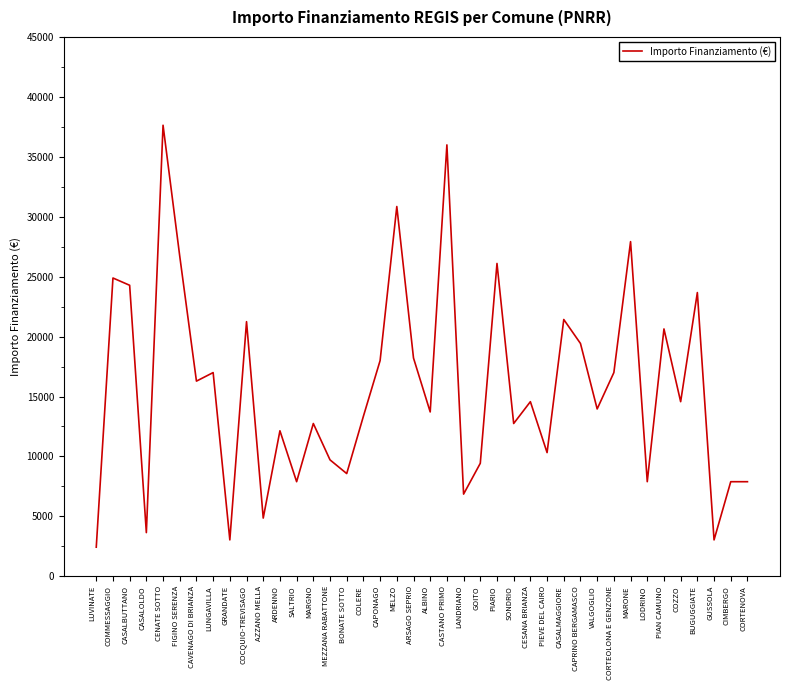

Approximately how many times larger is the value at BUGUGGIATE compared to PIARIO?

0.9